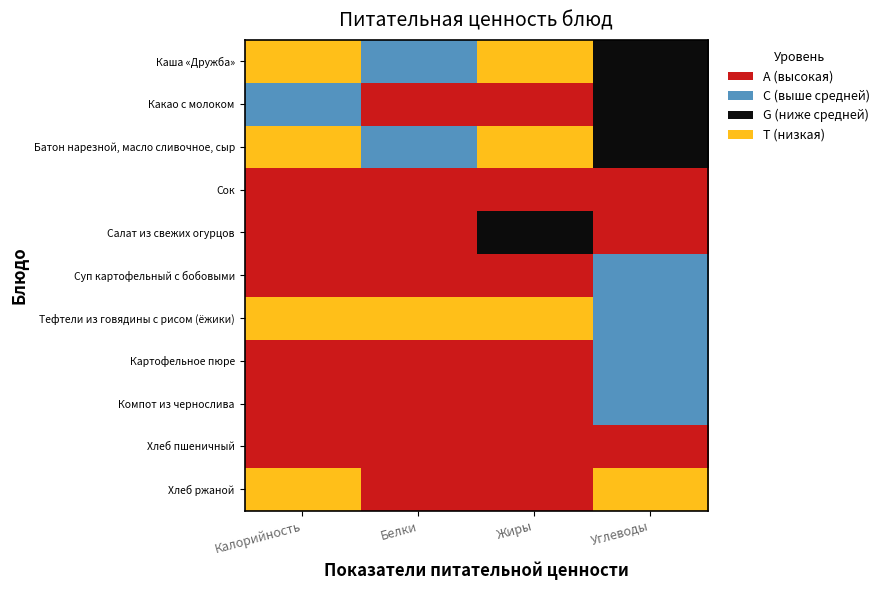

Which series has the widest spread of values?

Батон нарезной, масло сливочное, сыр